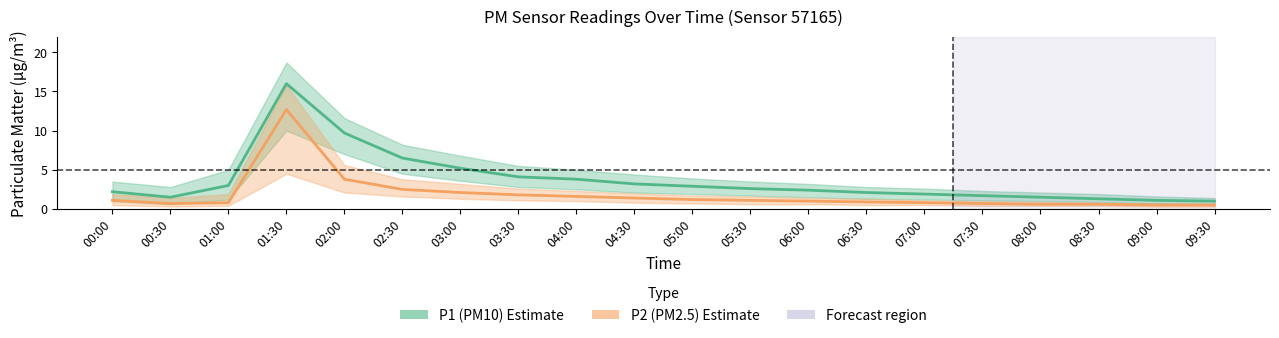

At which label does P1 (PM10) estimate first exceed 2?

00:00